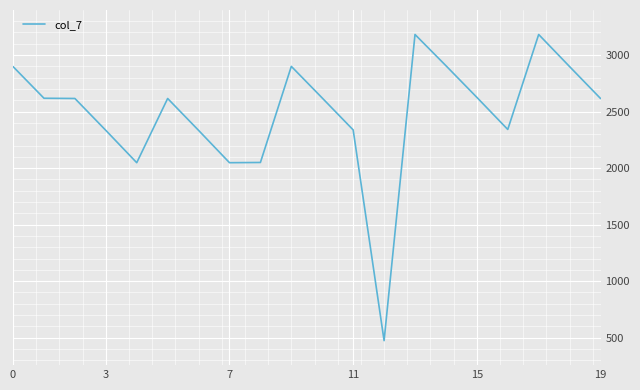

What is the smallest value displayed?

474